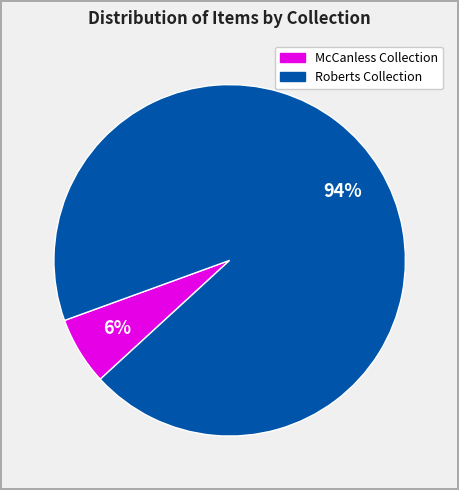

Is there any slice that represents more than half of the pie?

Yes